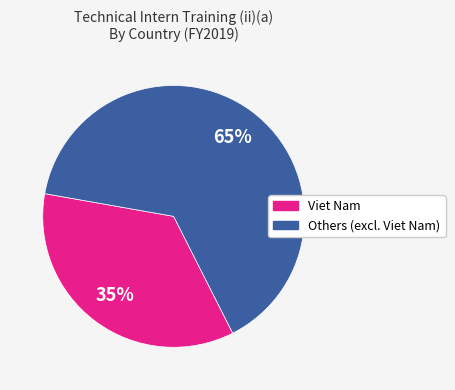

To the nearest percent, what is the average slice percentage?

50%